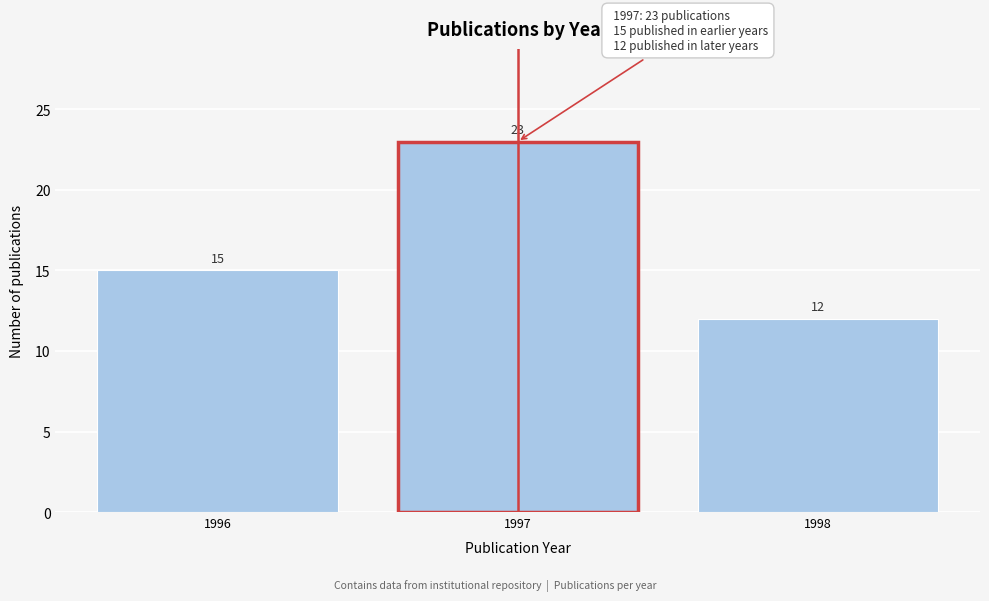

Reading left to right, transcribe all the data shown in this chart.

15	23	12